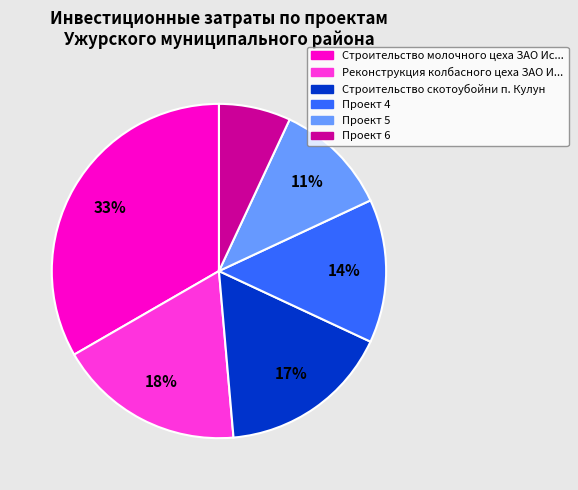

Is there any slice that represents more than half of the pie?

No